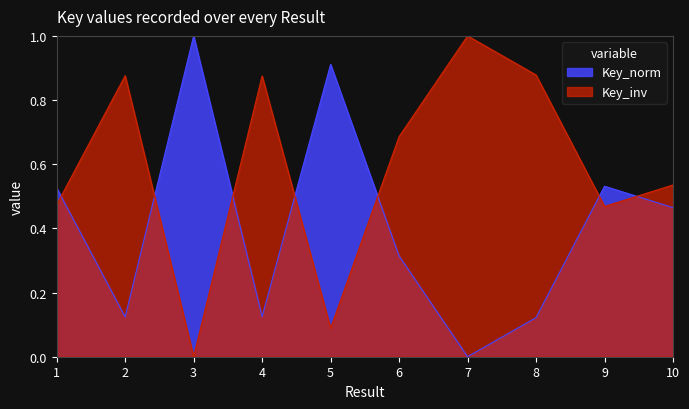

Does the chart have visible grid lines?

No